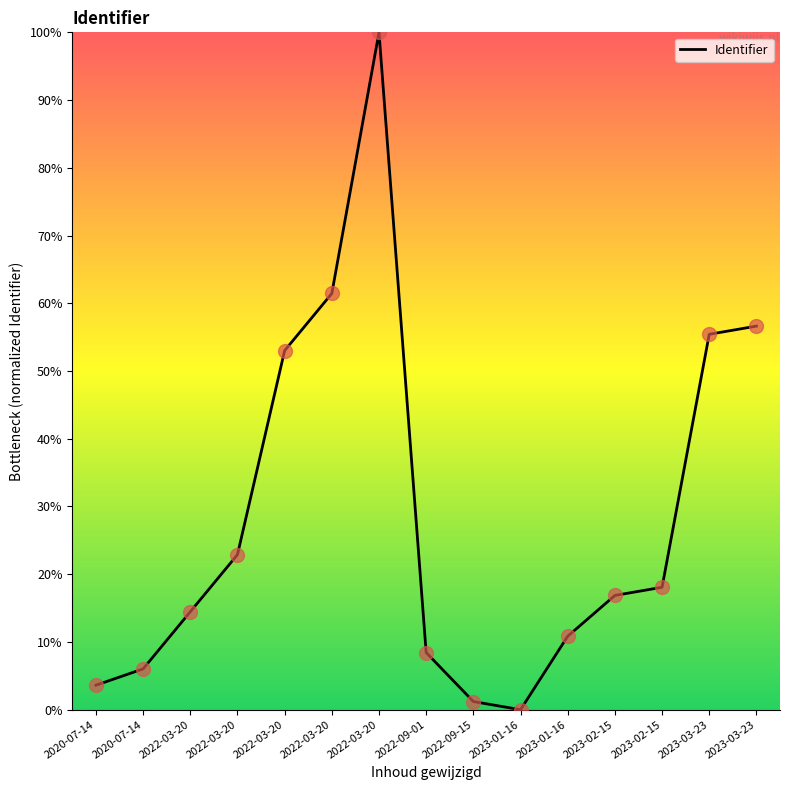

How many interior local valleys (lower than both neighbors) does the data have?

1